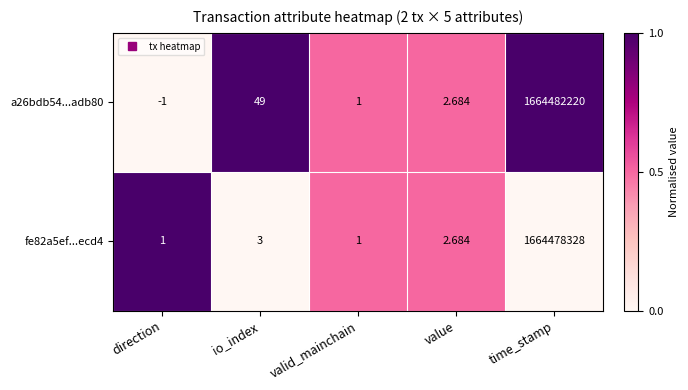

Is the value of fe82a5ef...ecd4 at time_stamp greater than the value of a26bdb54...adb80 at time_stamp?

No